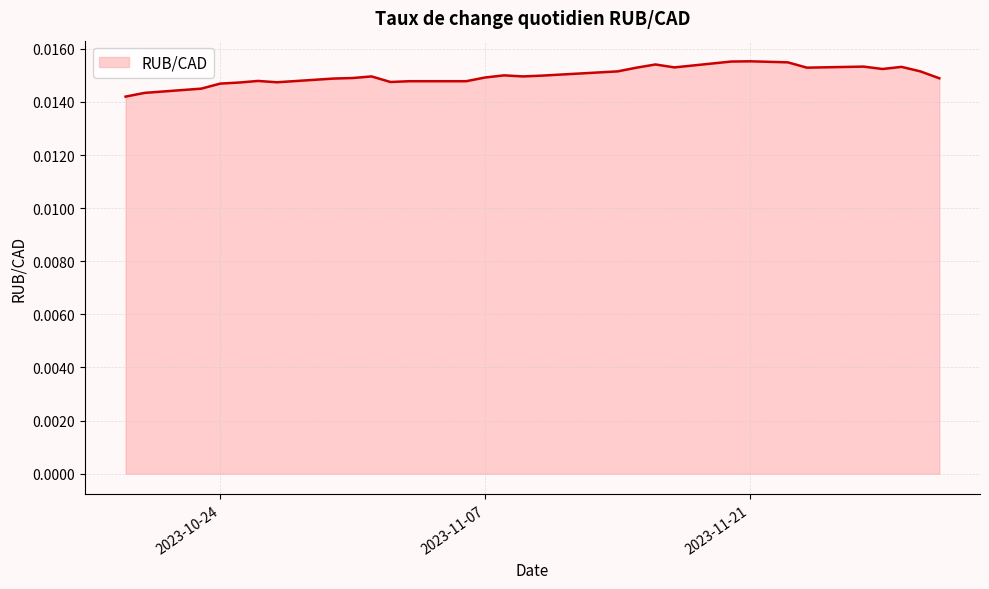

Does the chart have visible grid lines?

Yes